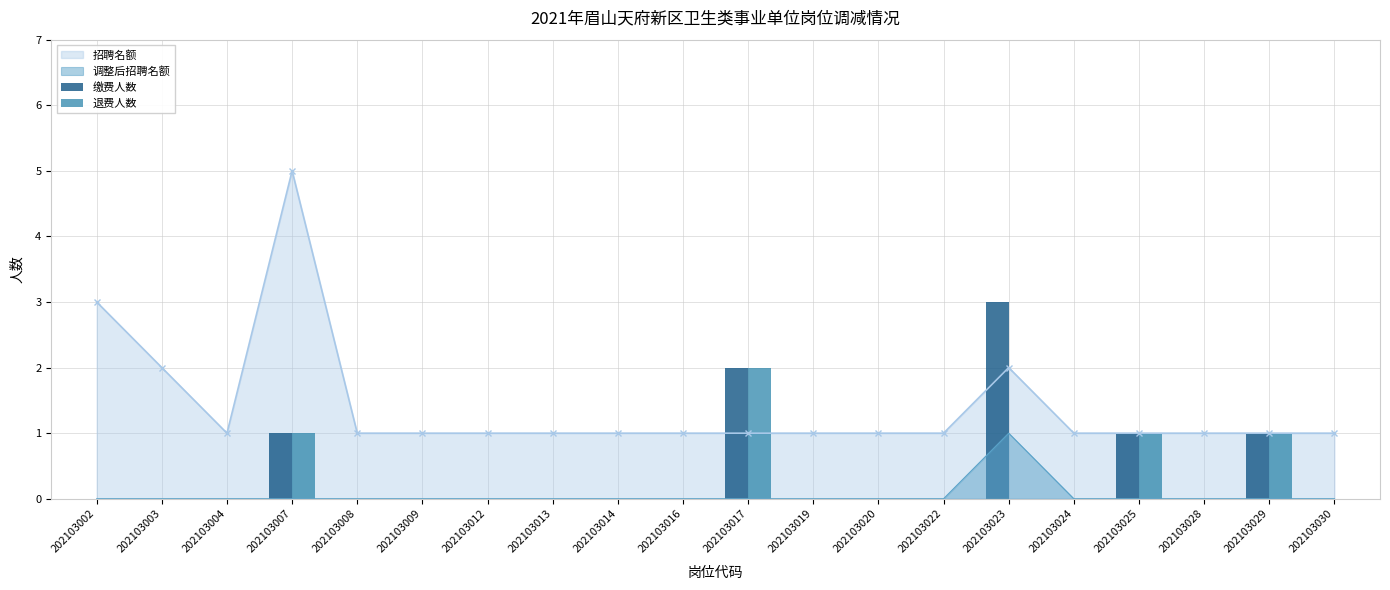

The 缴费人数 series shows 1 at 202103030. True or false?

False